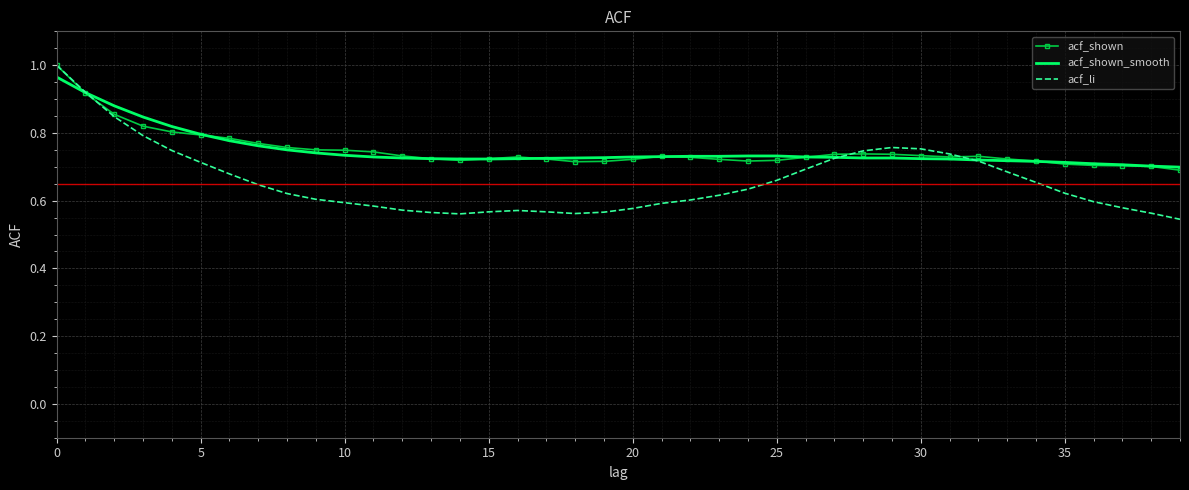

Which series ends up on top after the final intersection of acf_shown and acf_li?

acf_shown